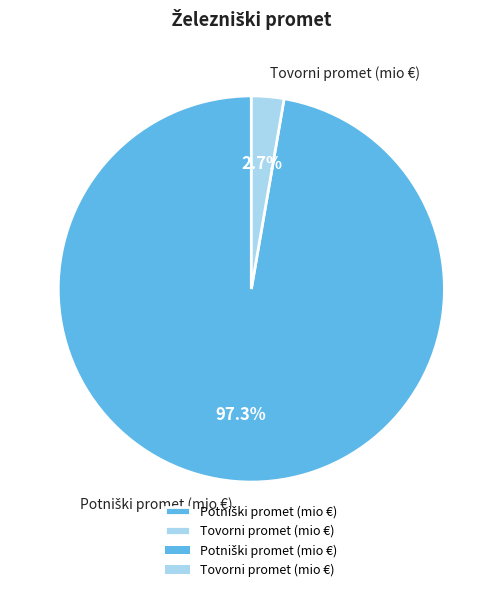

To the nearest percent, what is the average slice percentage?

50%